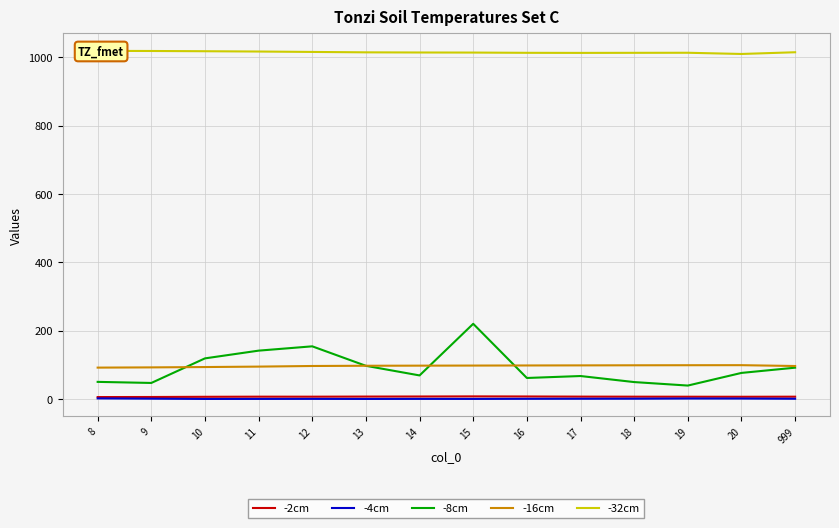

True or false: -4cm and -32cm cross at least once.

False